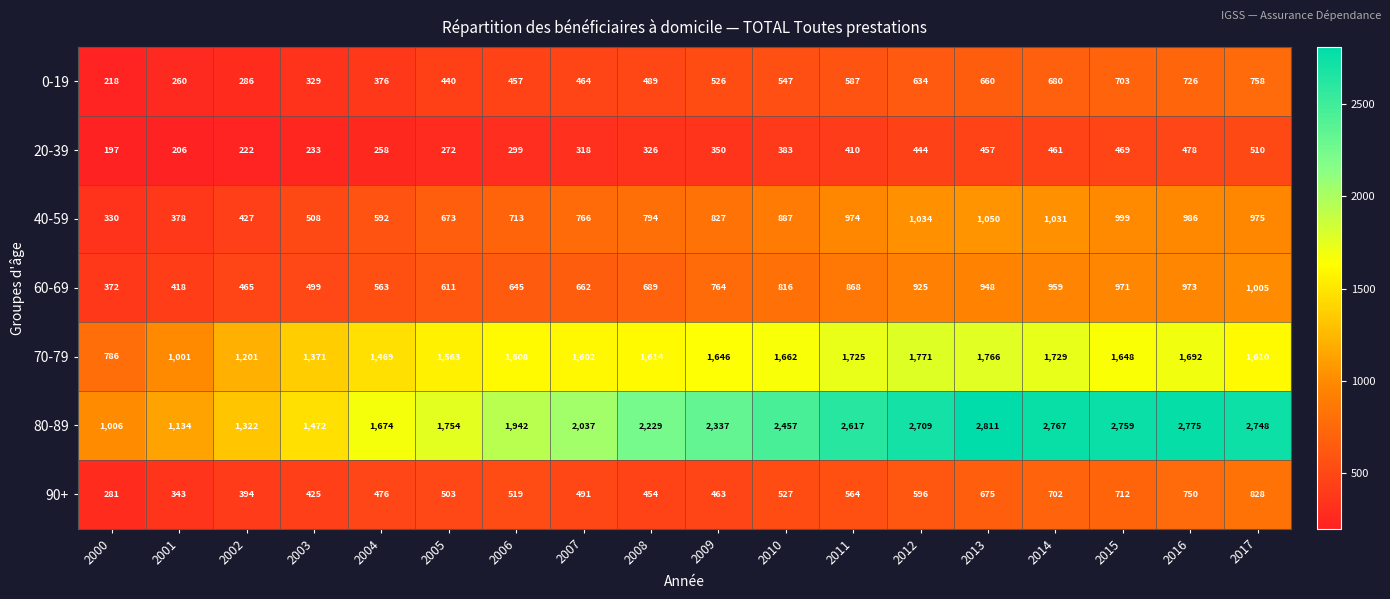

At which label does 90+ reach its minimum?

2000